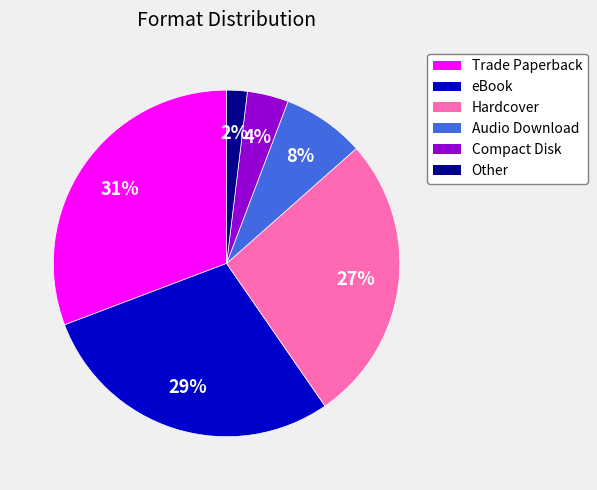

To the nearest percent, what portion does Audio Download represent?

8%